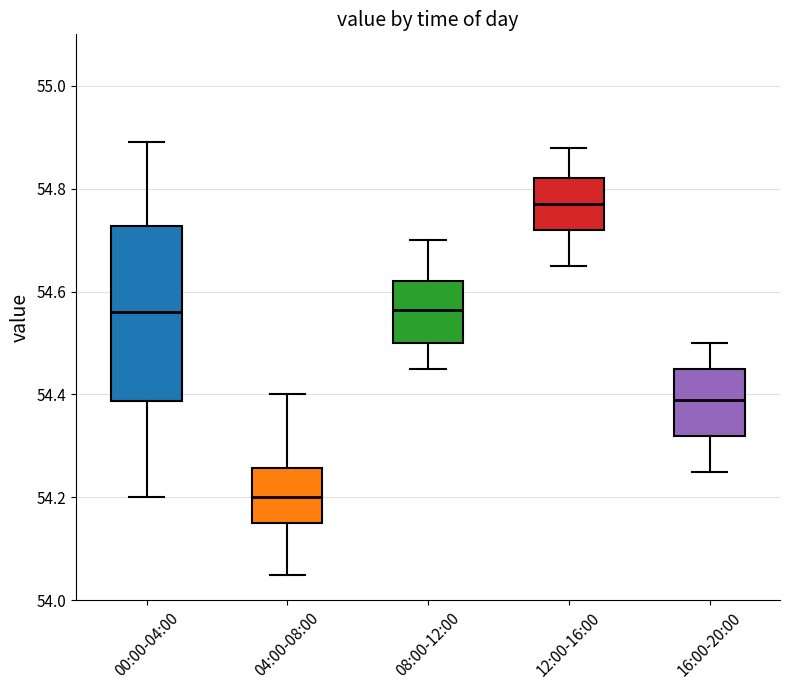

Which box's median line is the lowest?

04:00-08:00